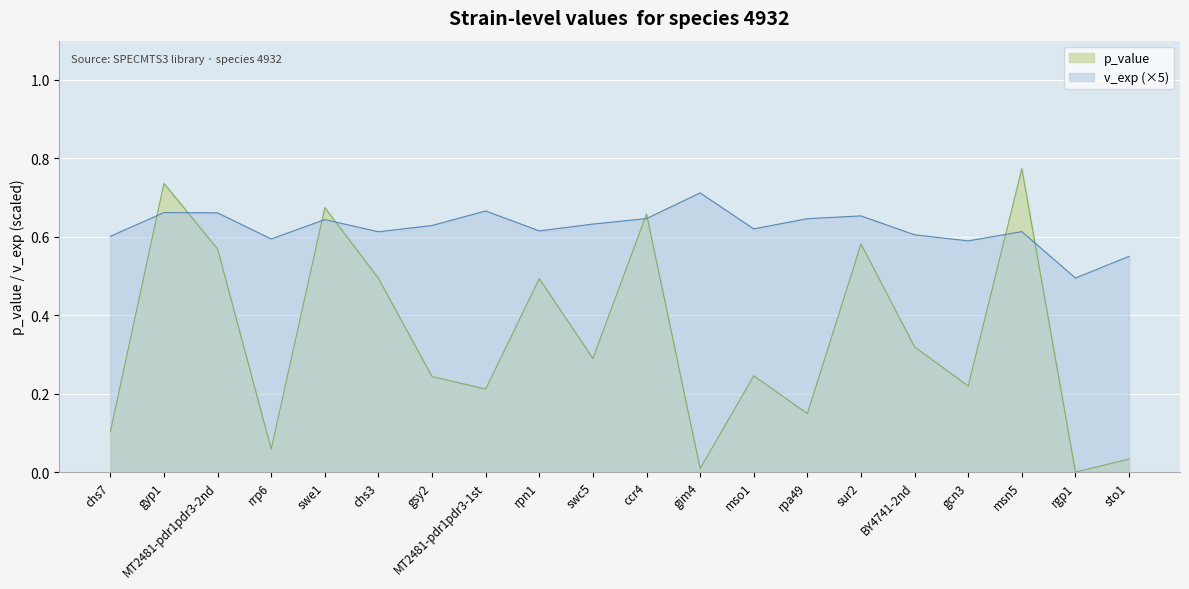

What is the difference between the maximum and minimum values in the v_exp series?

0.2